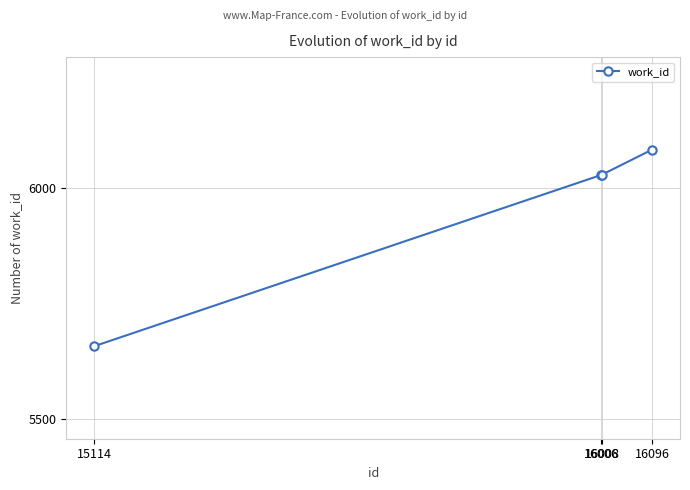

The value at 16006 is 8705. True or false?

False